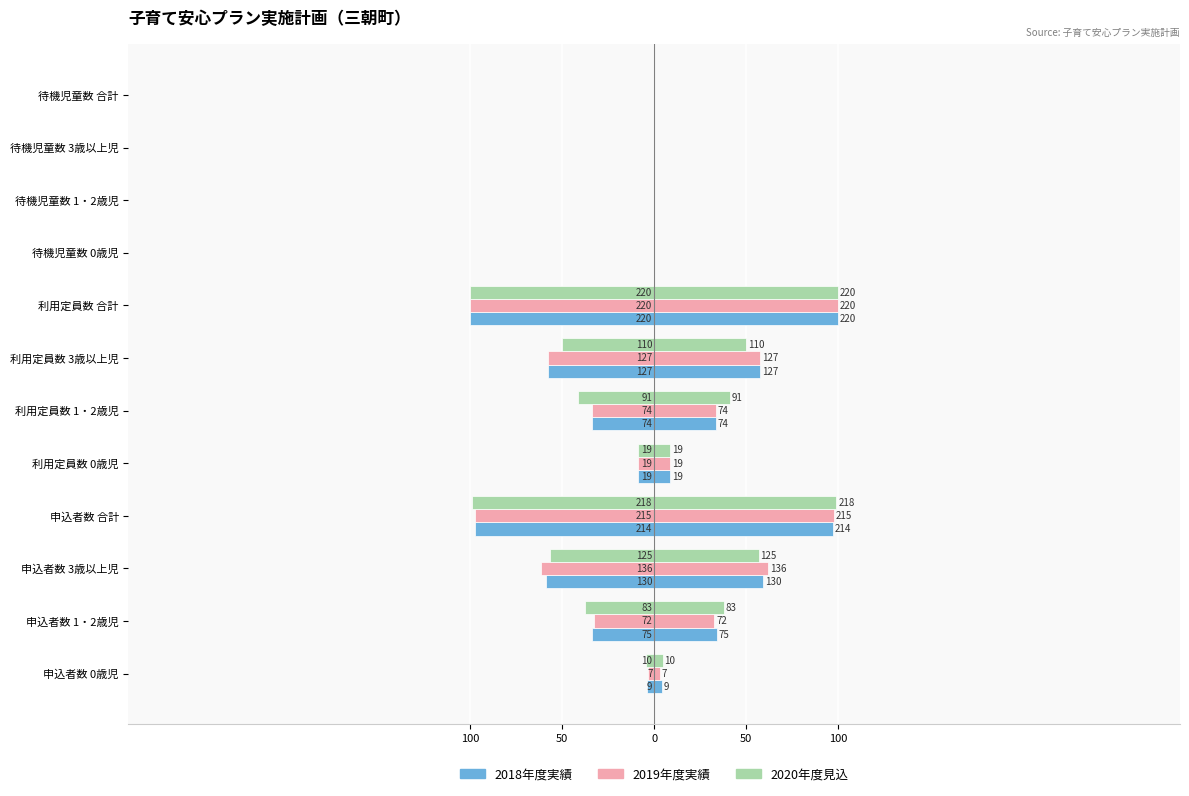

What are all the series names shown in the legend?

2018年度実績, 2019年度実績, 2020年度見込